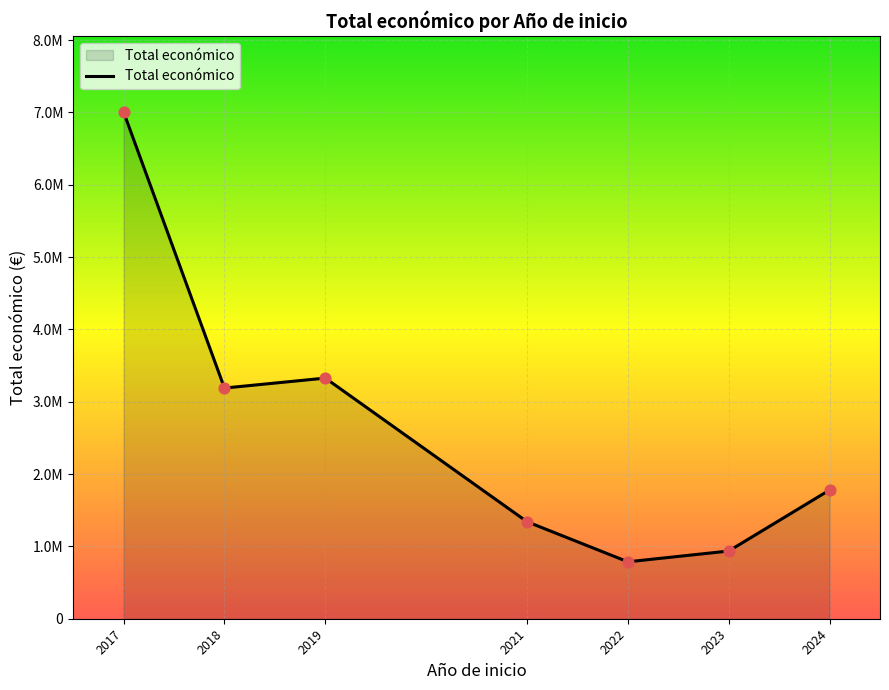

Approximately how many times larger is the value at 2018 compared to 2021?

2.4